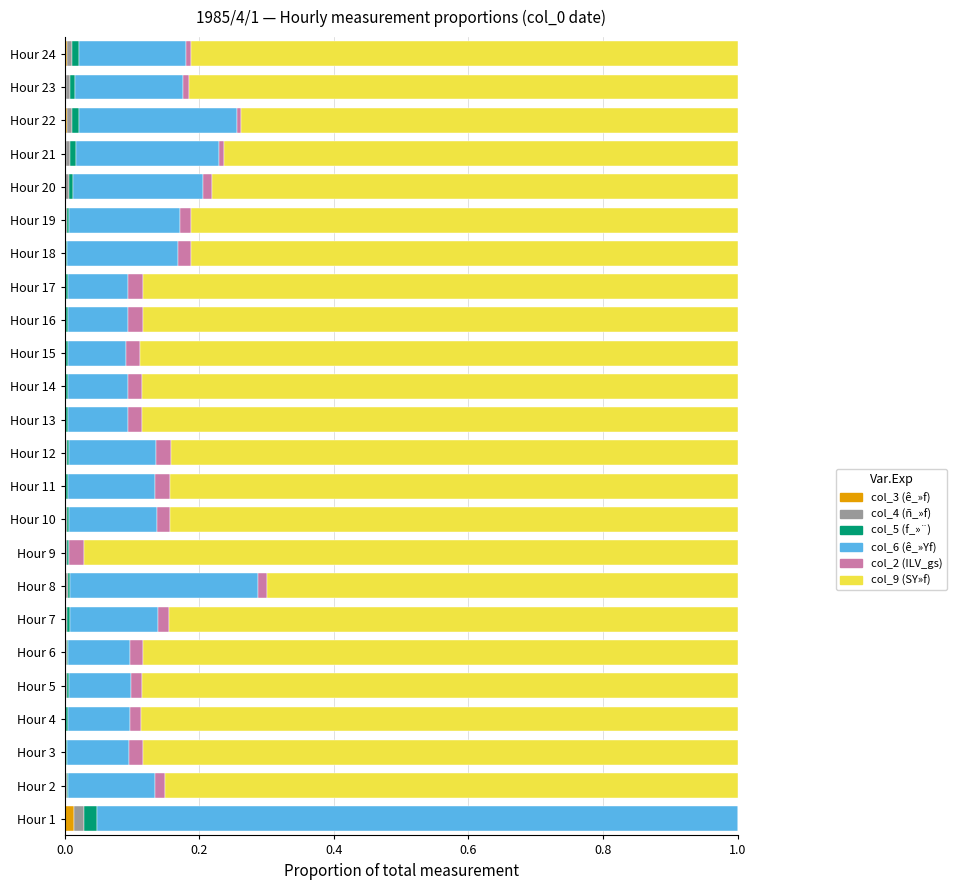

The value of col_3 (ê_»f) at Hour 10 is 0.0. True or false?

True